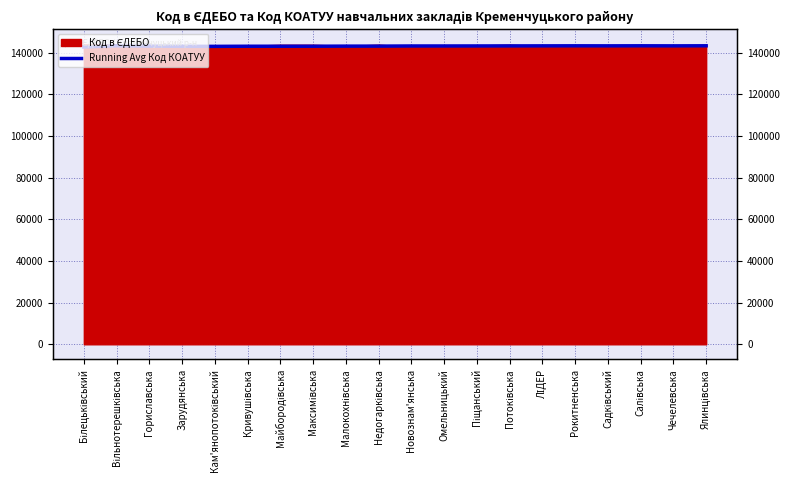

What is the sum of all values?

2864703.7